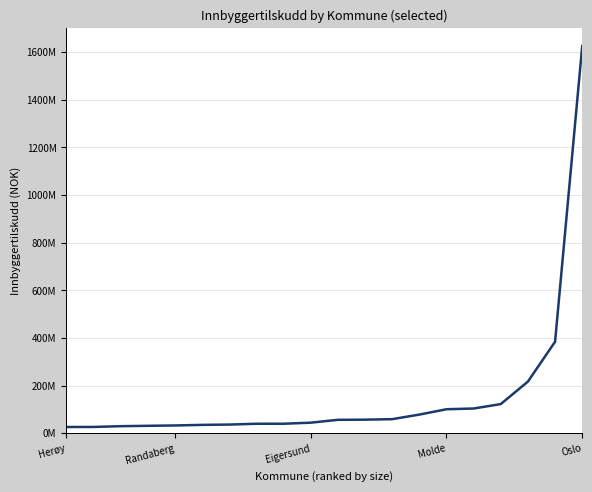

Is this an area chart (filled region under the line)?

No